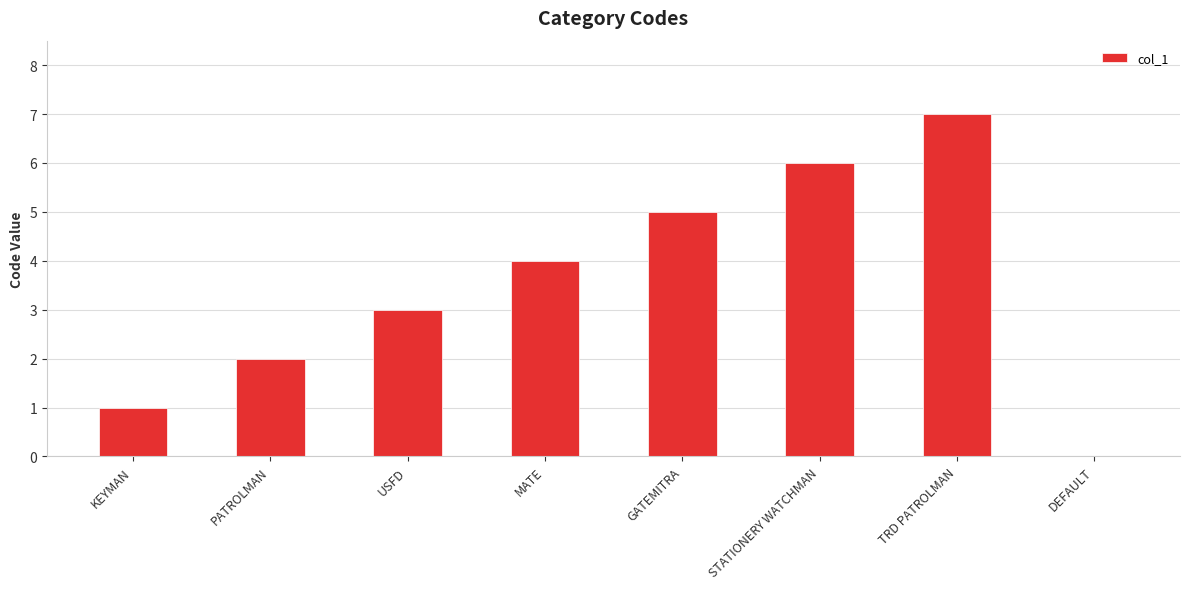

True or false: the data shows 9 at STATIONERY WATCHMAN.

False